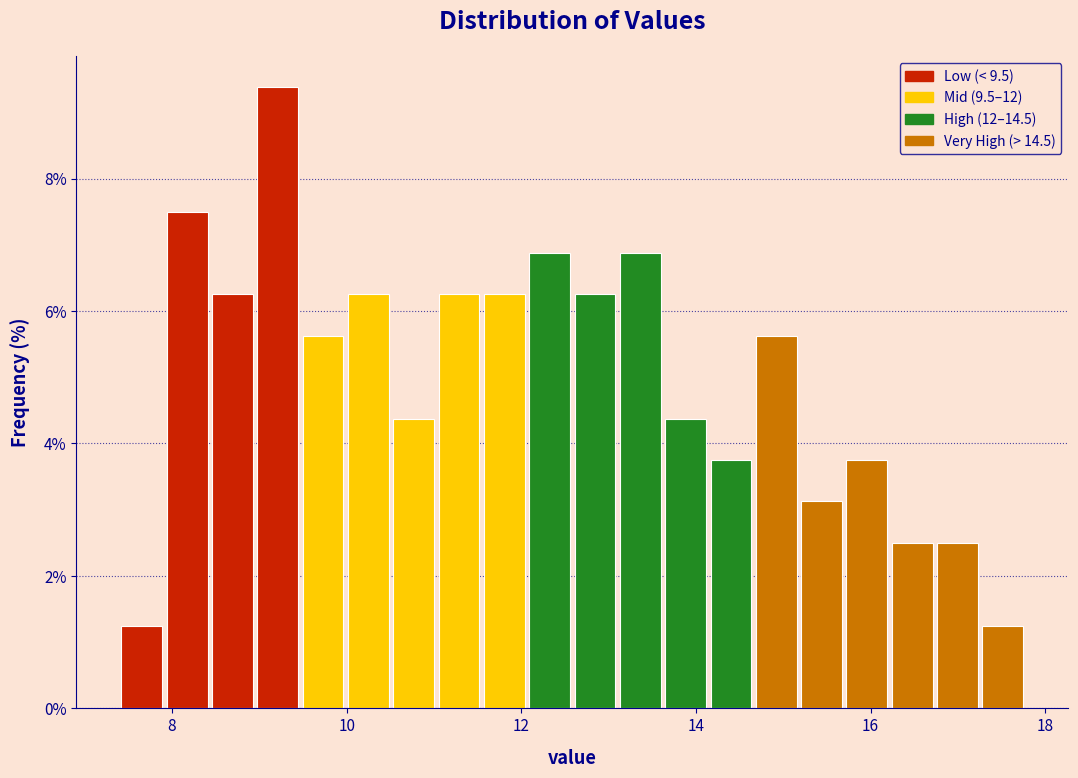

Read against the x-axis, roughly where is the centre of the tallest bar?

9.2